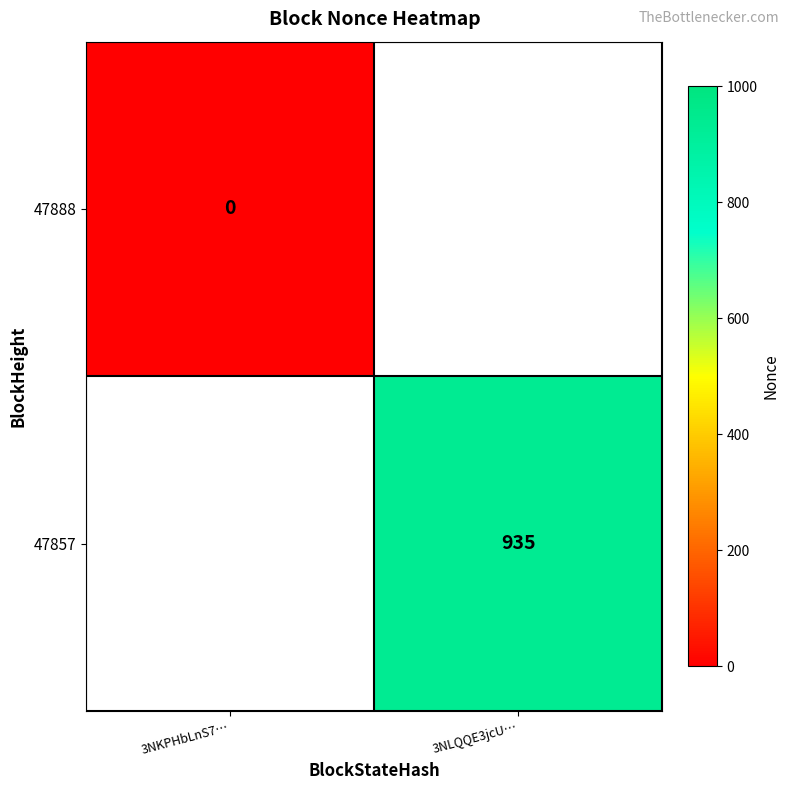

Is it true that 47857 equals 282 at 3NLQQE3jcU…?

False